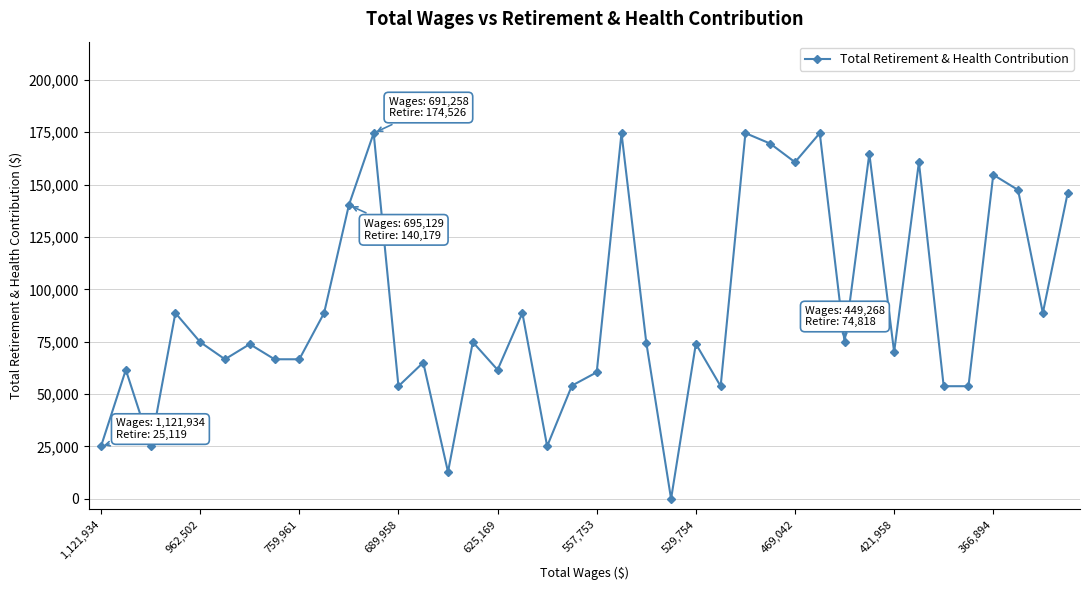

What is the average value?

90478